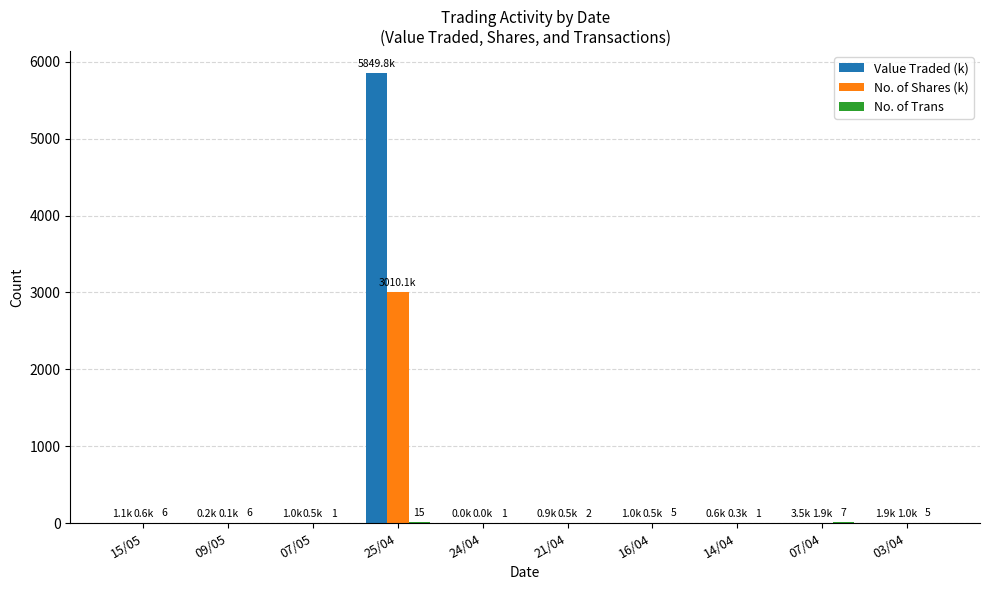

Are the bars horizontal?

No